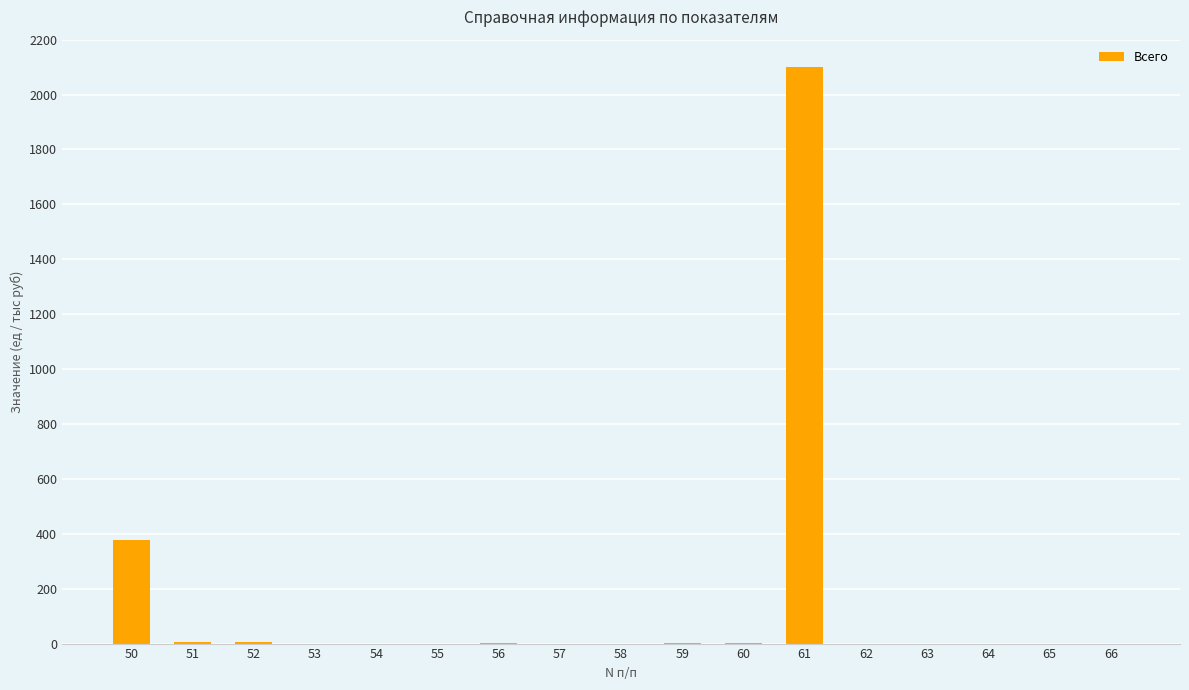

What is the sum of all values?

2497